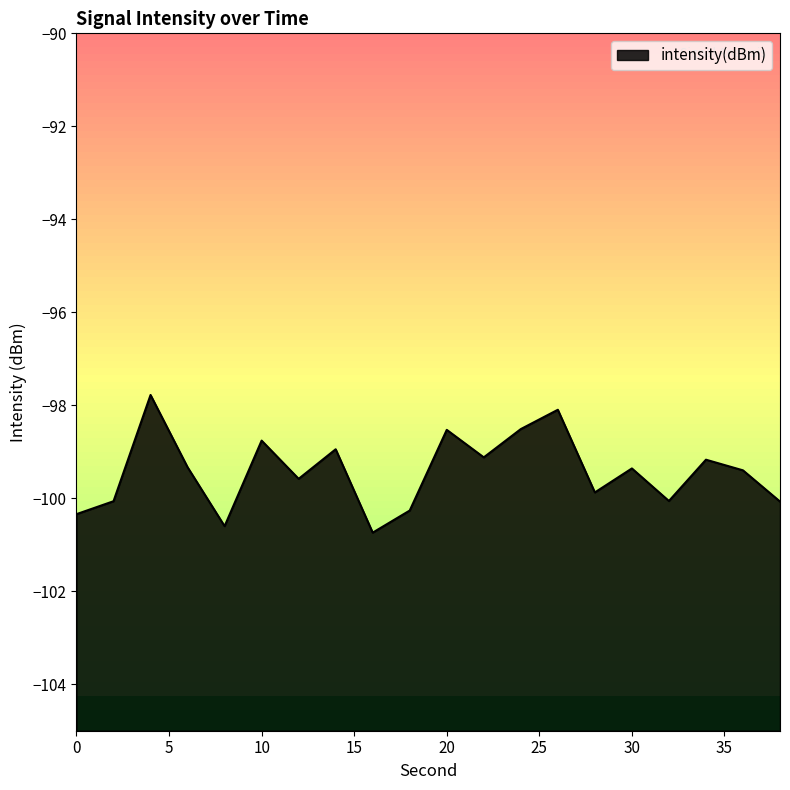

List the labels in order of value, largest first.

4, 26, 24, 20, 10, 14, 22, 34, 6, 30, 36, 12, 28, 32, 2, 38, 18, 0, 8, 16